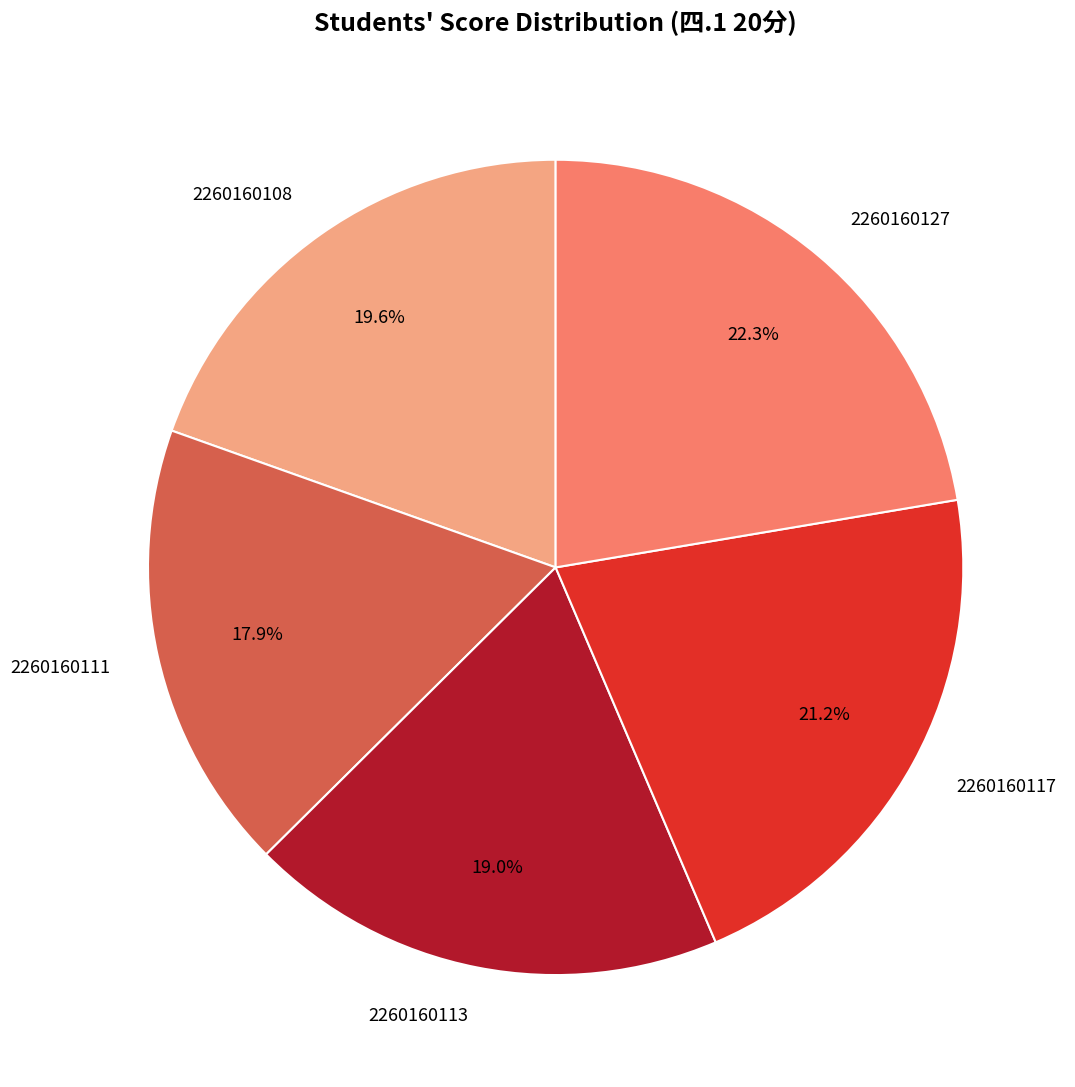

Which has a higher value, 2260160113 or 2260160127?

2260160127